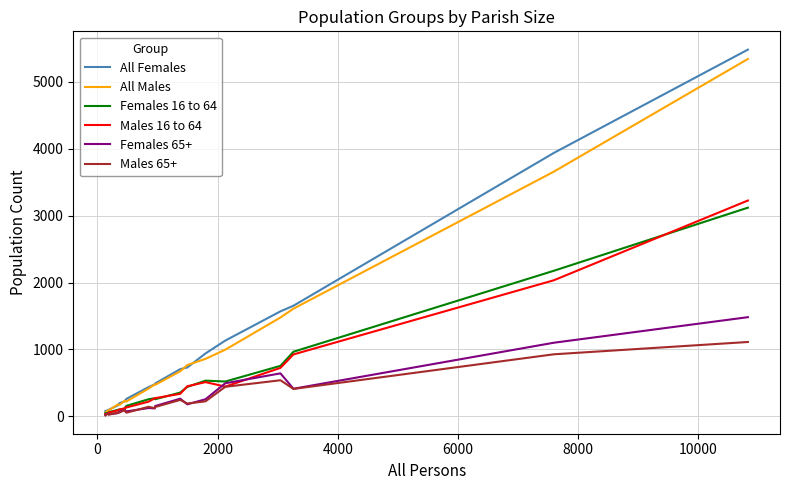

What is the difference between the maximum and minimum values in the All Males series?

5289